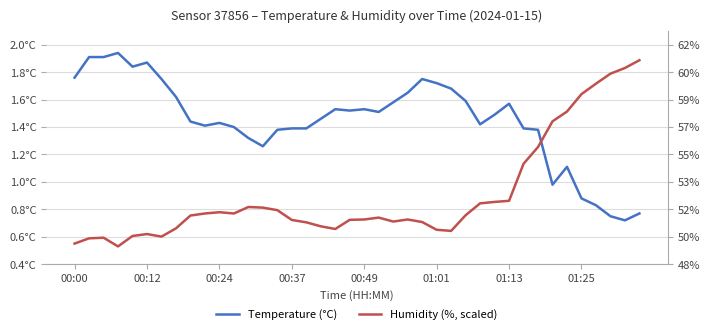

Is it true that Temperature (°C) equals 1.6 at 23?

True